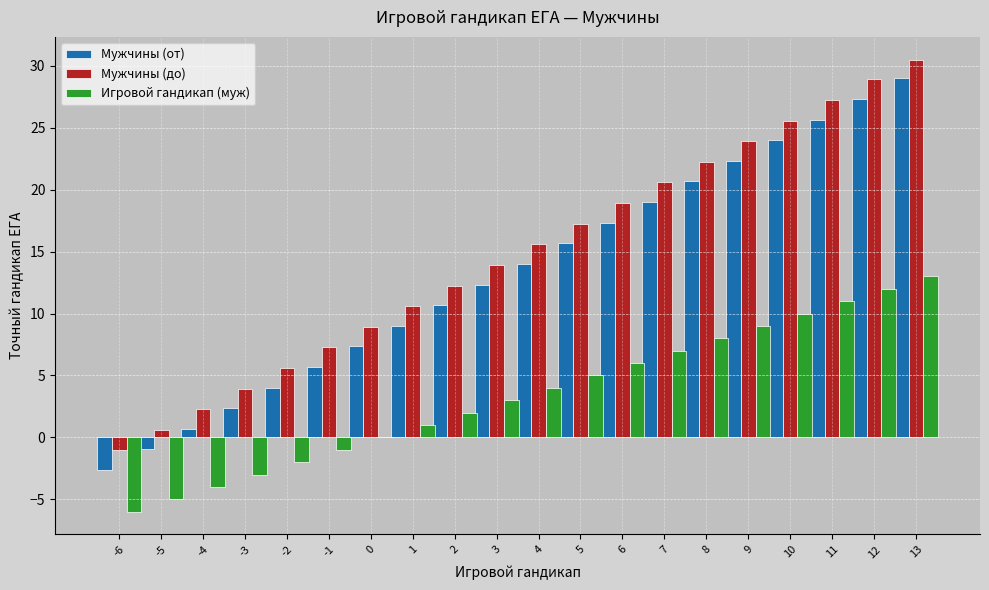

Which category has the highest value in the Мужчины (до) series?

13